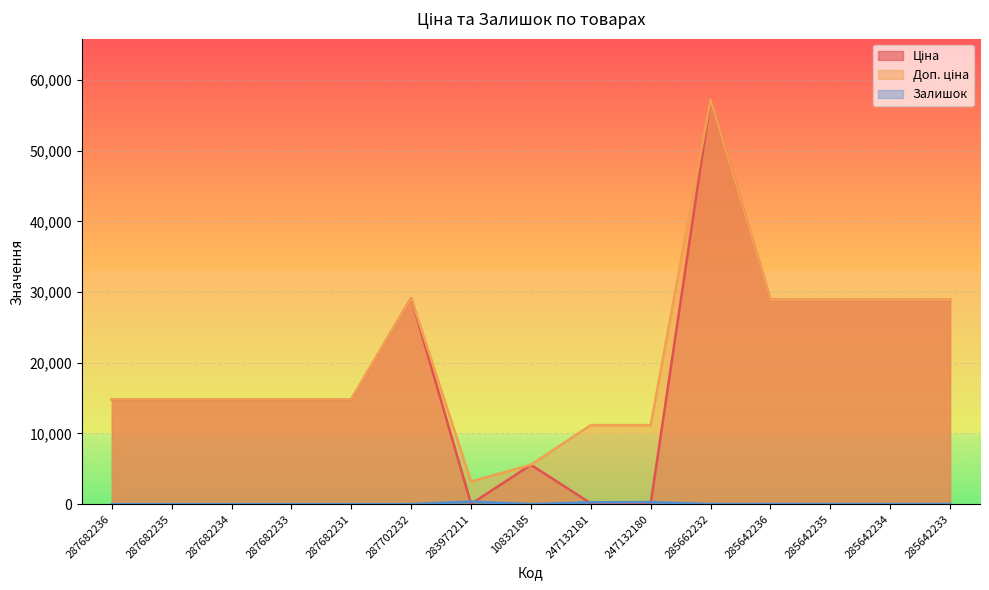

What position from the right is 287682236?

15